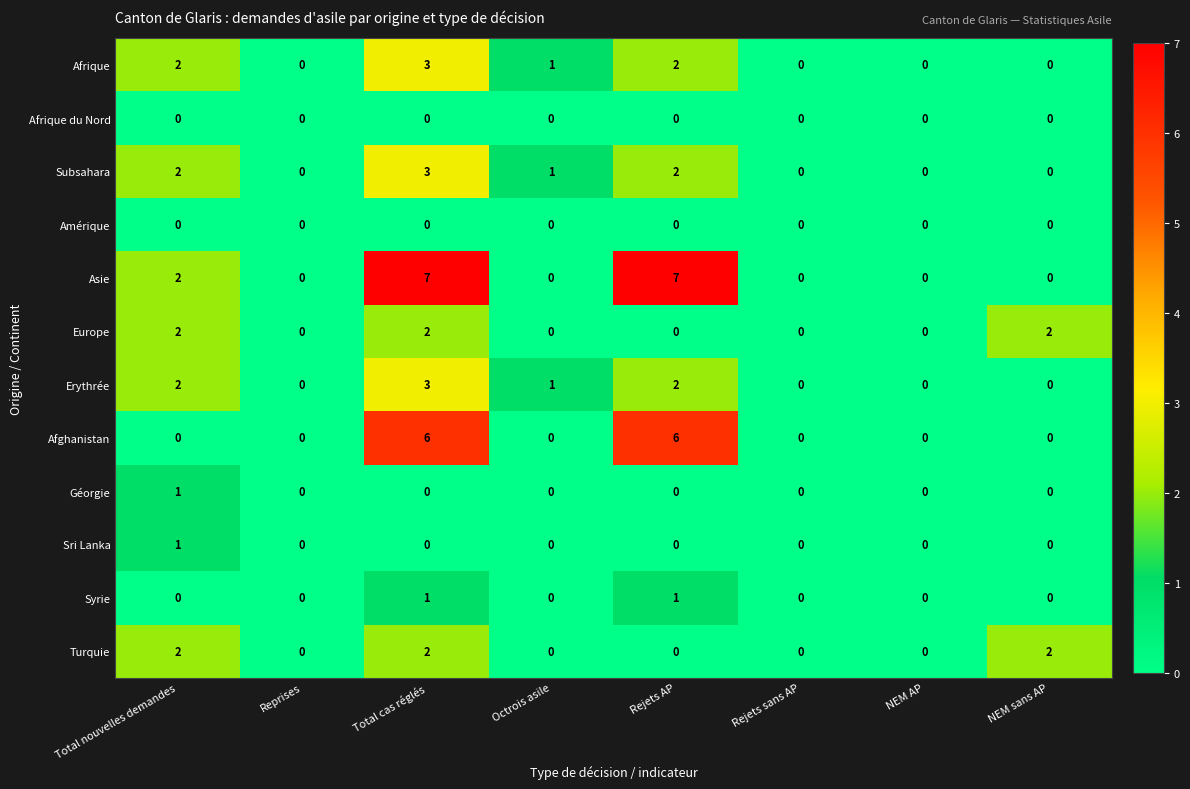

The Turquie series shows 0 at Rejets AP. True or false?

True